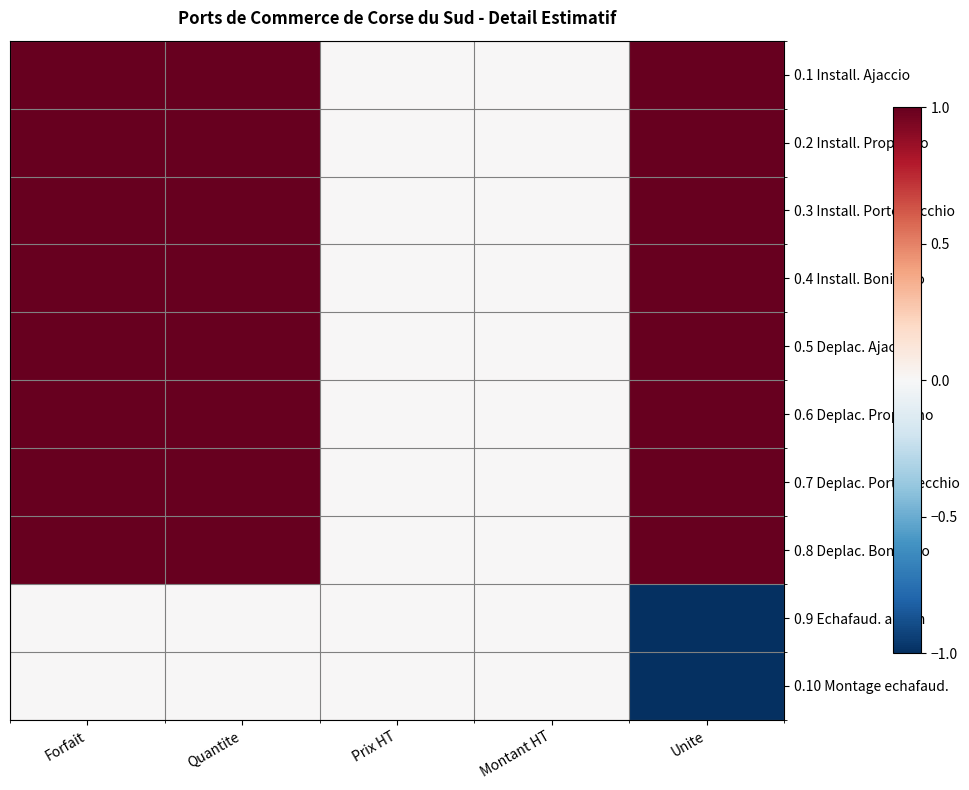

What is the total value across all series at Forfait?

8